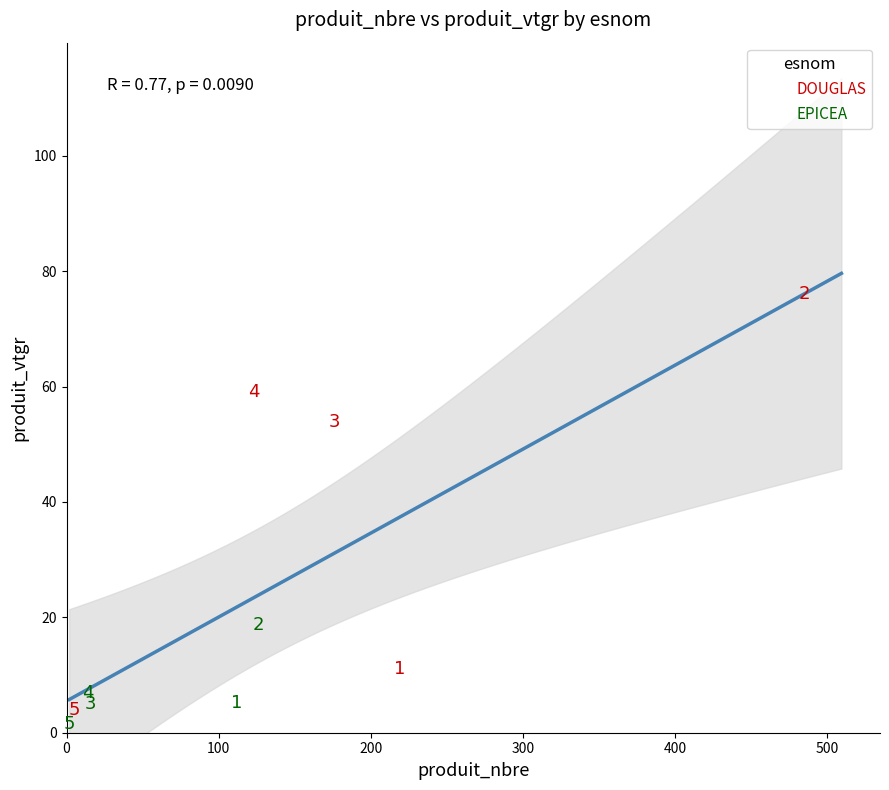

Which series has the largest Y range (max minus min)?

DOUGLAS